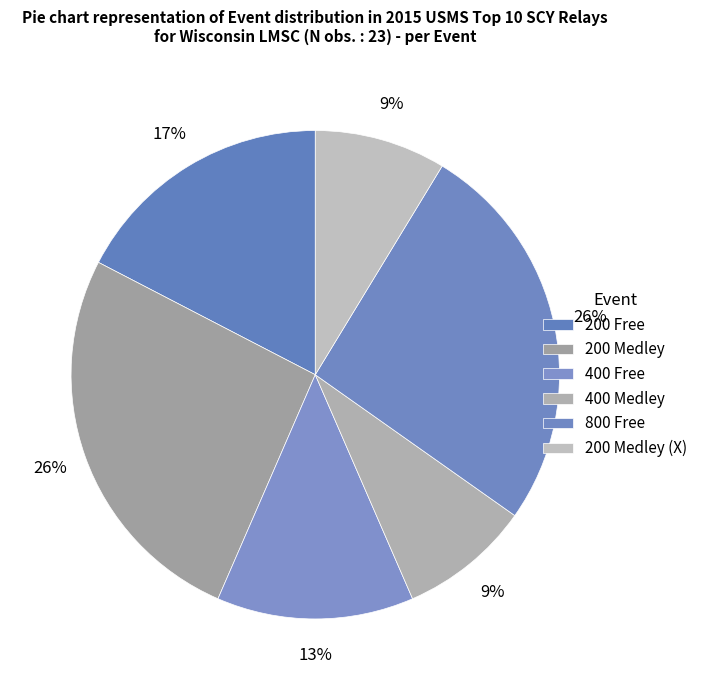

How many segments does this pie chart have?

6